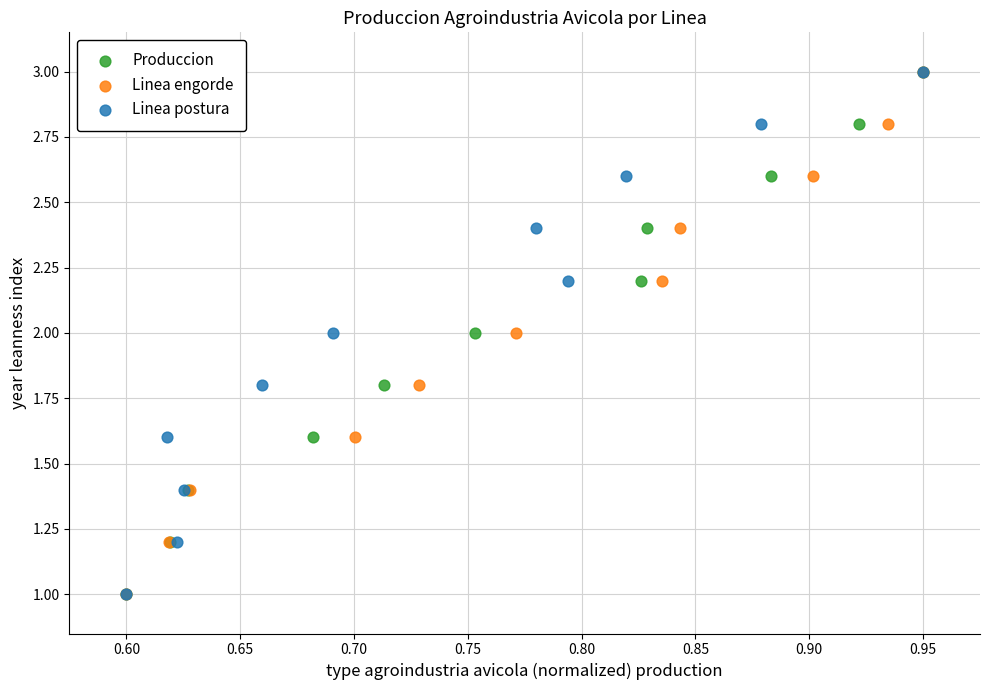

What are all the series names shown in the legend?

Produccion, Linea engorde, Linea postura